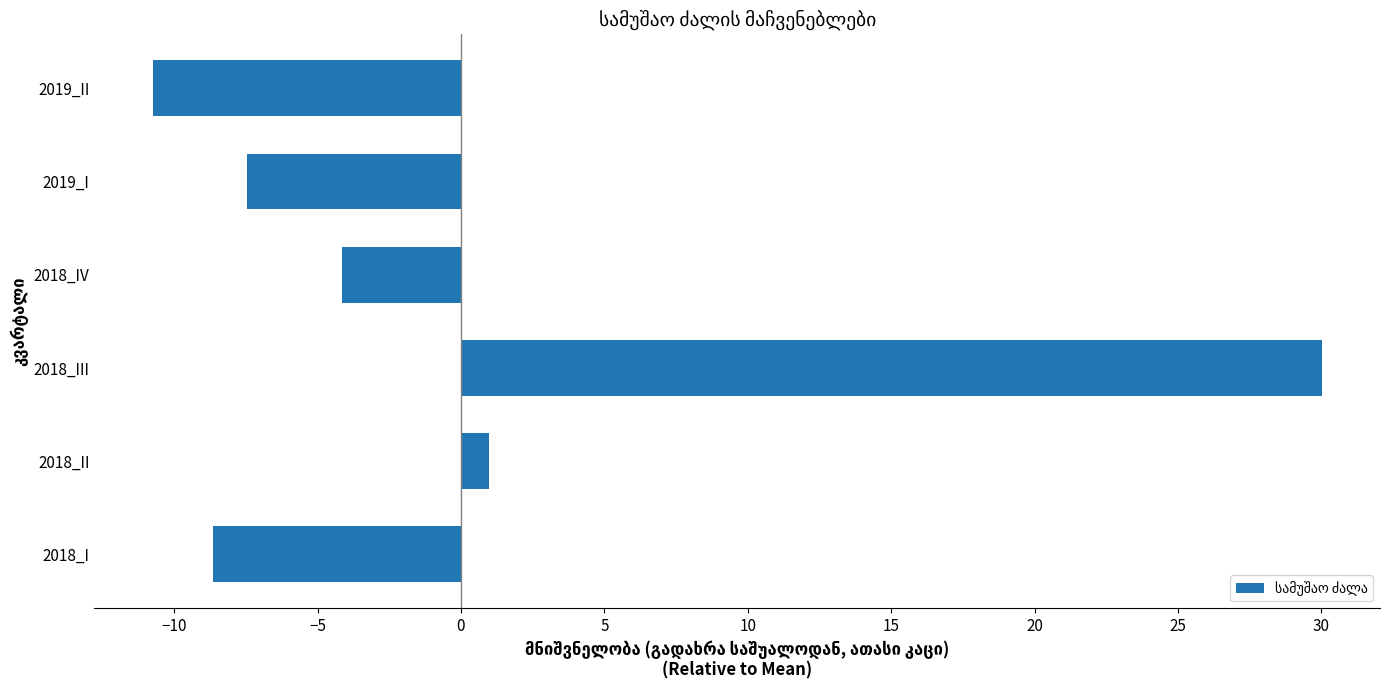

Reading top to bottom, list all the values displayed in this chart.

-10.7	-7.5	-4.1	30.0	1.0	-8.7